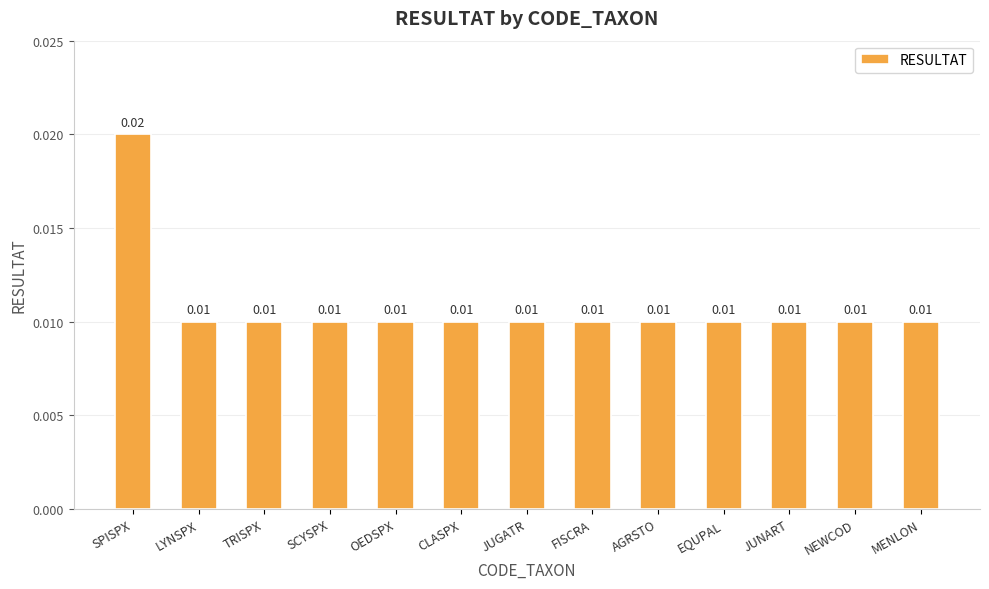

Which label corresponds to the largest value in the chart?

SPISPX